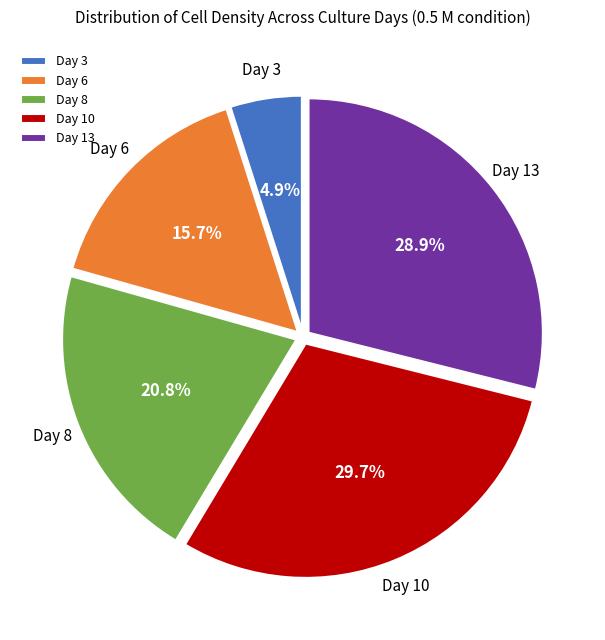

To the nearest percent, what is the combined percentage of Day 13 and Day 8?

50%